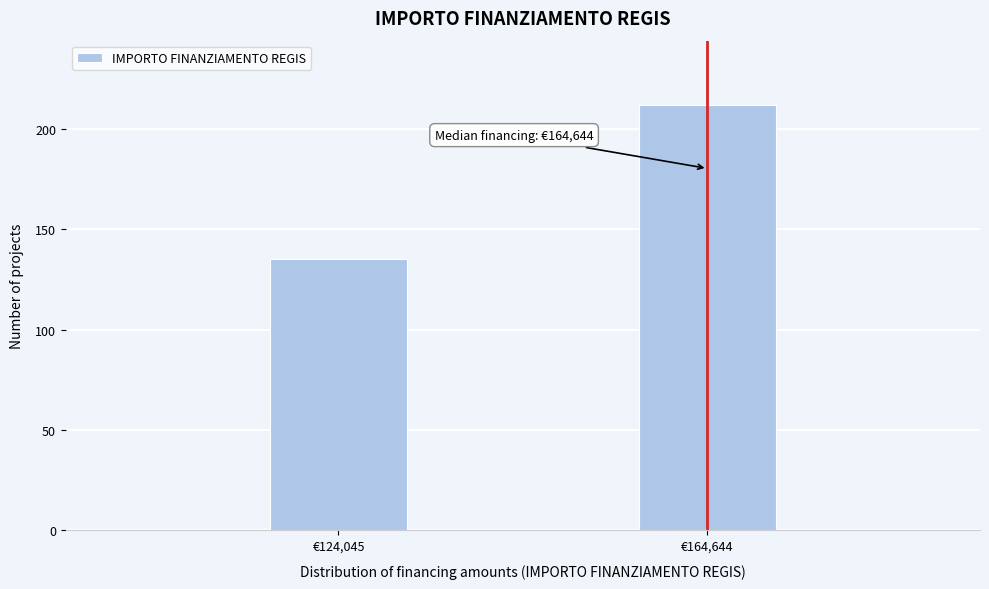

Reading left to right, list all the values displayed in this chart.

€124,045=135	€164,644=212